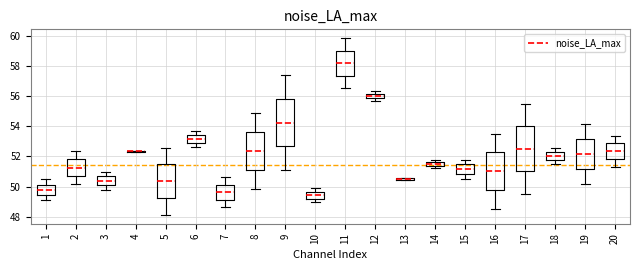

Where does the upper whisker of the box at x = 1 end on the y-axis? The values are not printed on the chart, so give them approximately, as read against the axis.

50.4